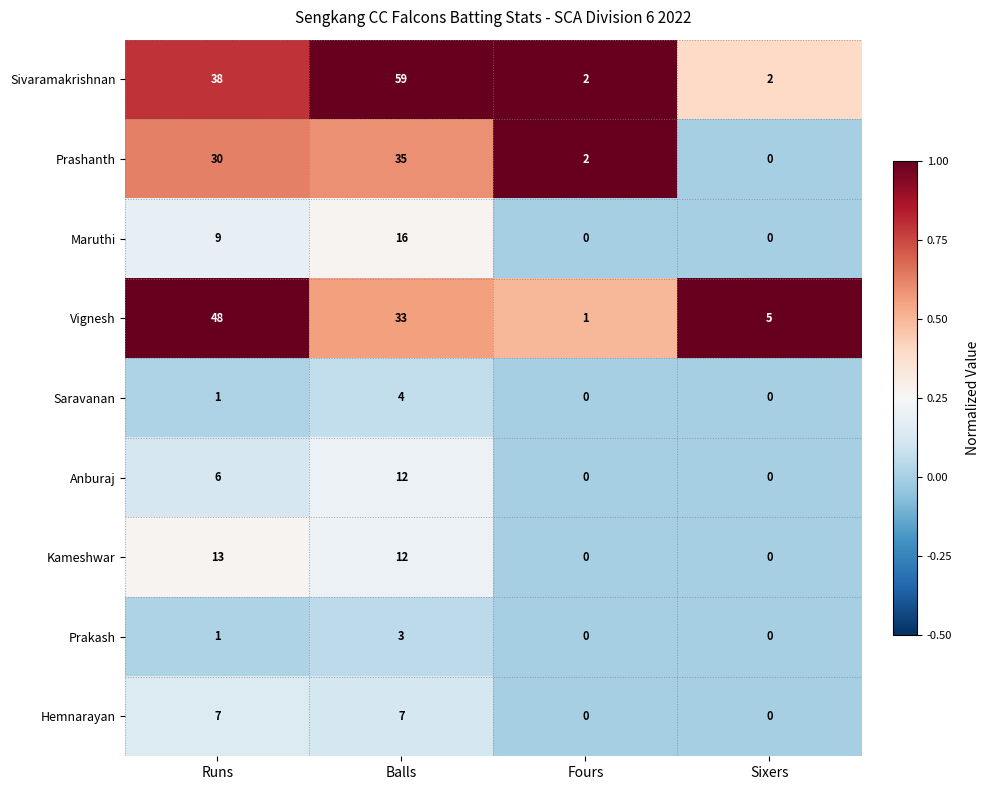

Which series has the largest total across all categories?

Sivaramakrishnan